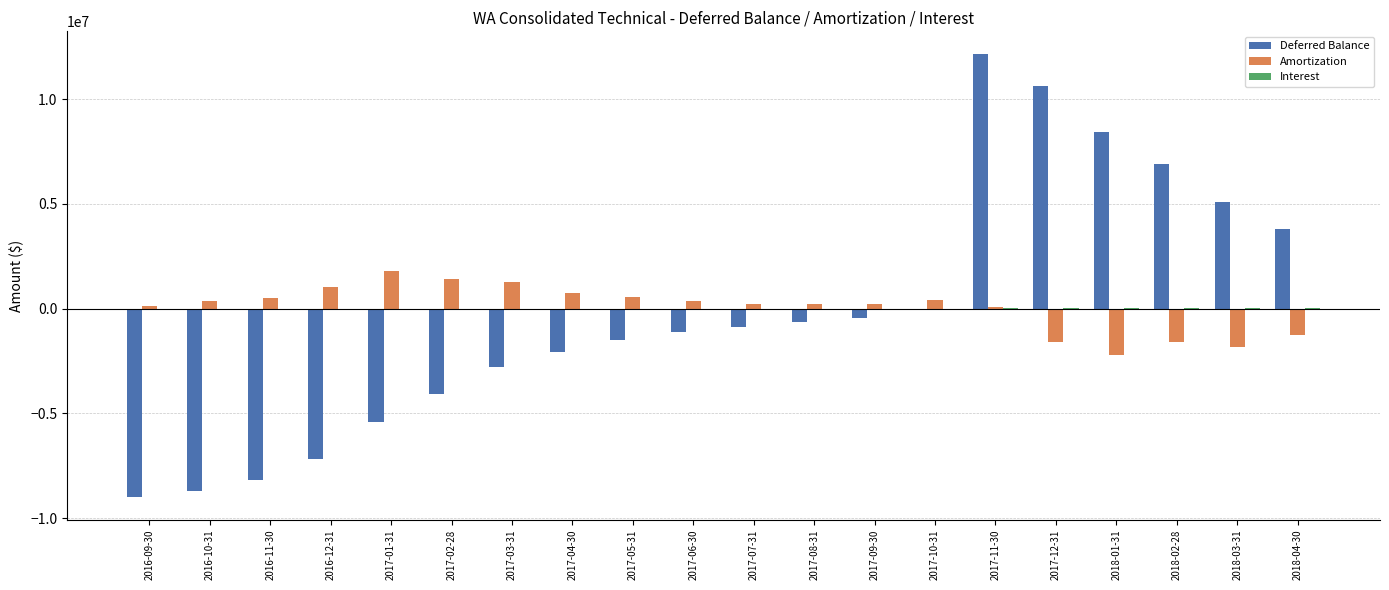

What is the sum of all Amortization values?

829132.6